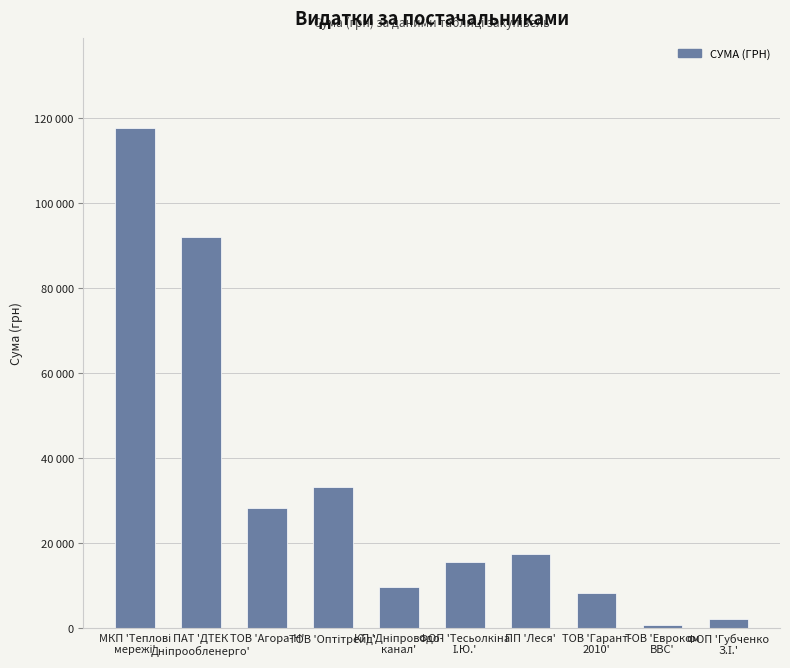

What is the value of the 2nd bar from the left?

91998.9